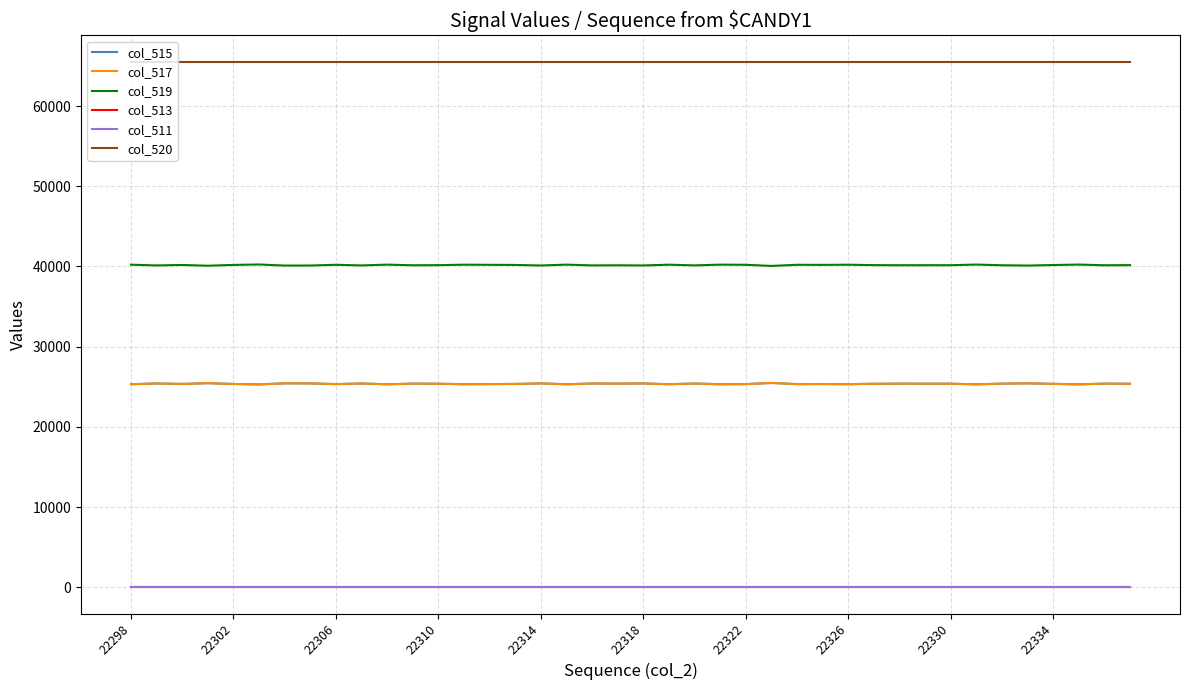

What is the difference between the second highest and second lowest values in the col_517 series?

144